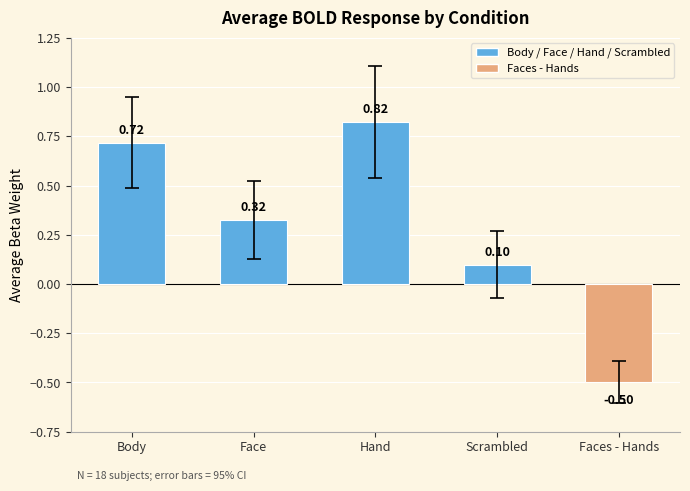

Rank the categories by value from lowest to highest.

Faces - Hands, Scrambled, Face, Body, Hand